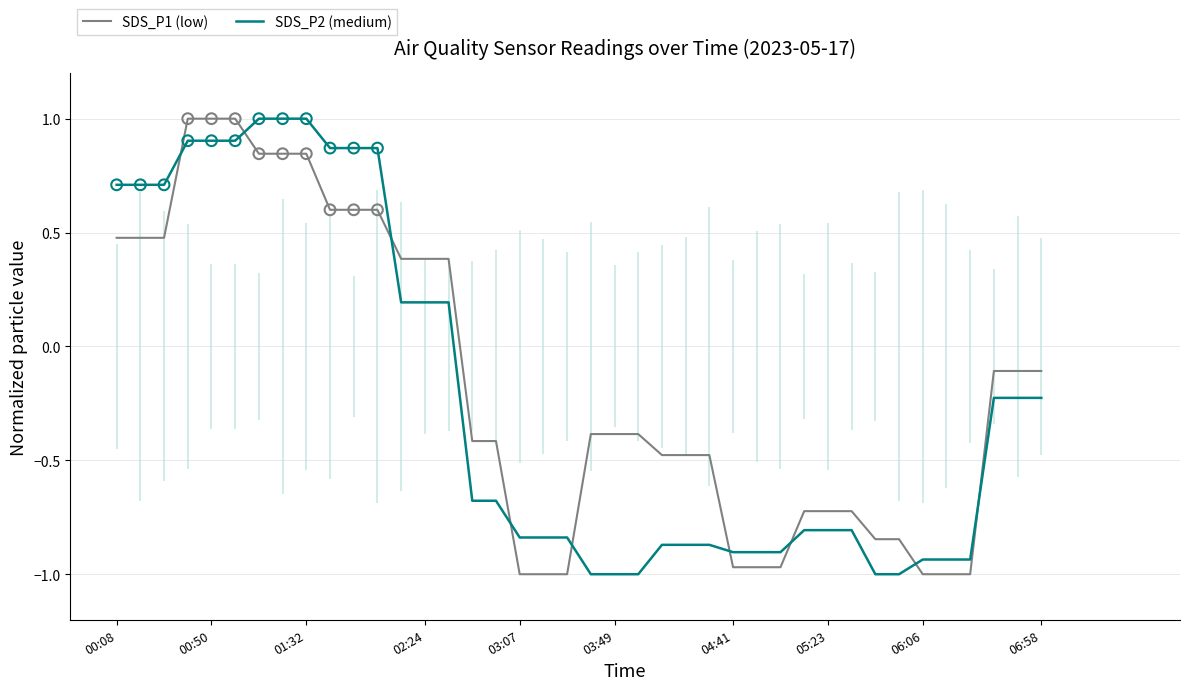

What are all the series names shown in the legend?

SDS_P1 (low), SDS_P2 (medium)